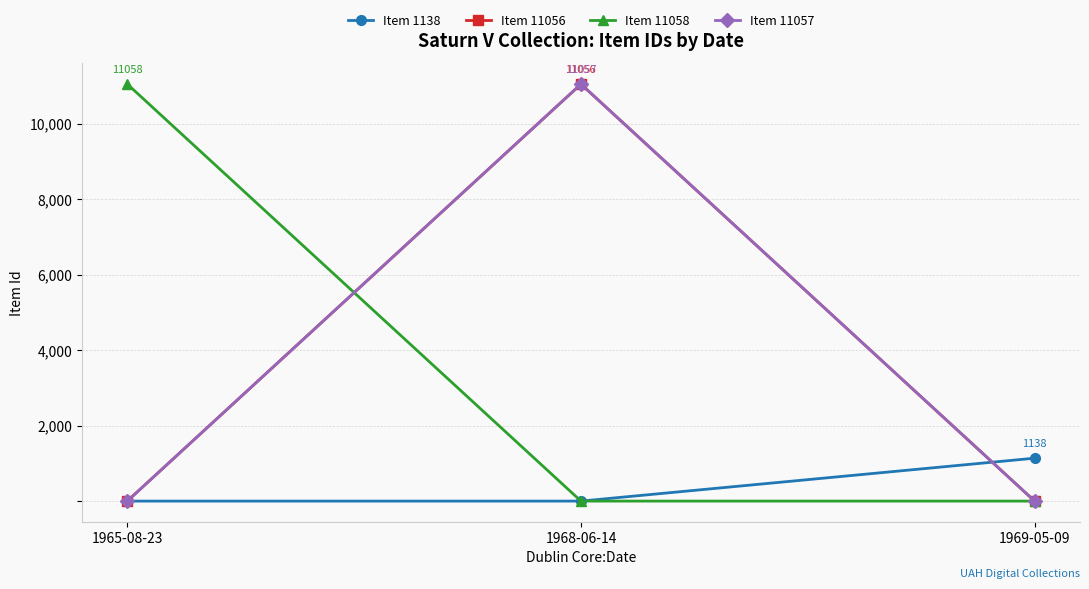

At which category is the sum across all series the highest?

1968-06-14